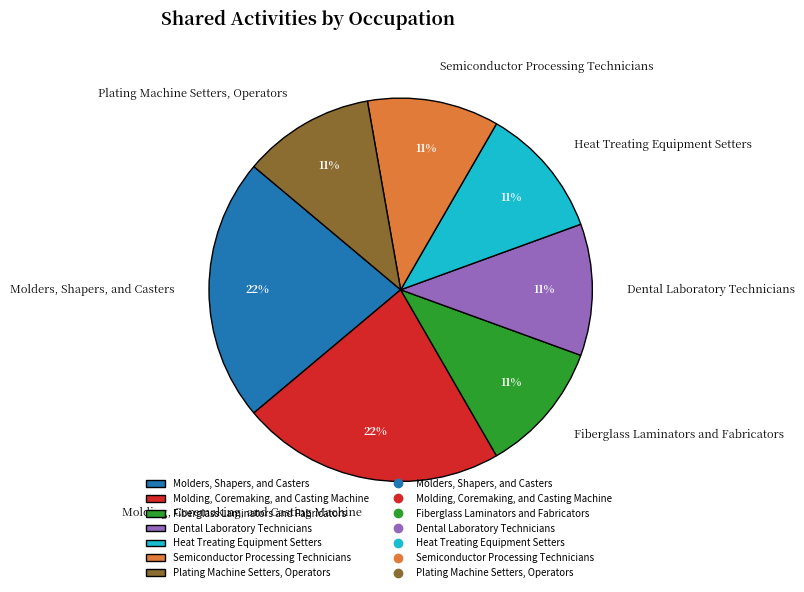

What is the ratio of the value at Plating Machine Setters, Operators to the value at Molders, Shapers, and Casters?

0.5